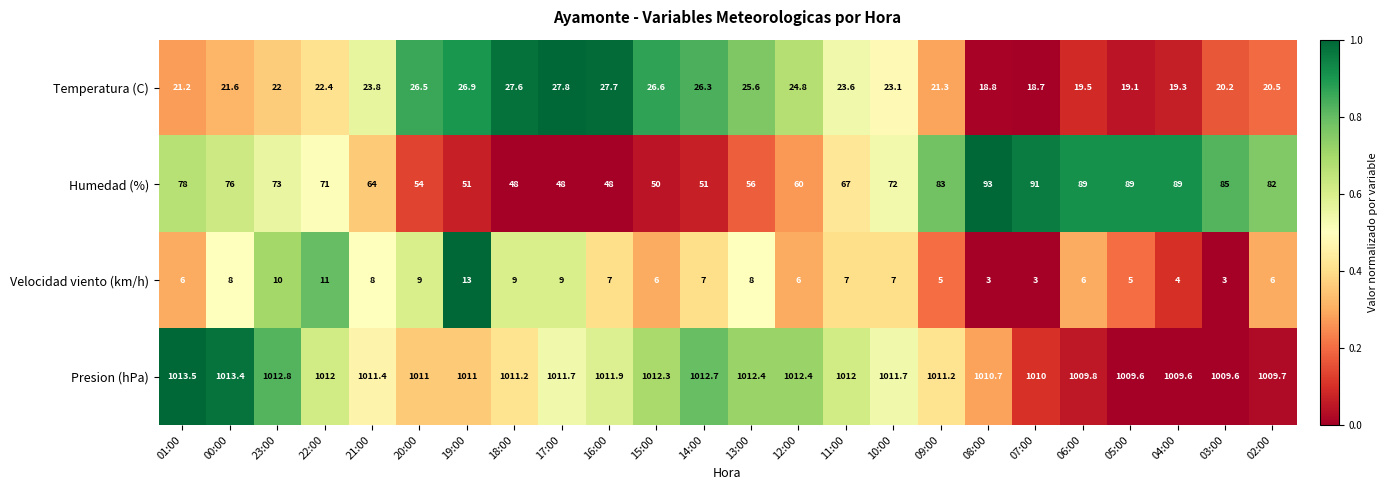

What is the minimum value for Velocidad viento (km/h)?

3.0